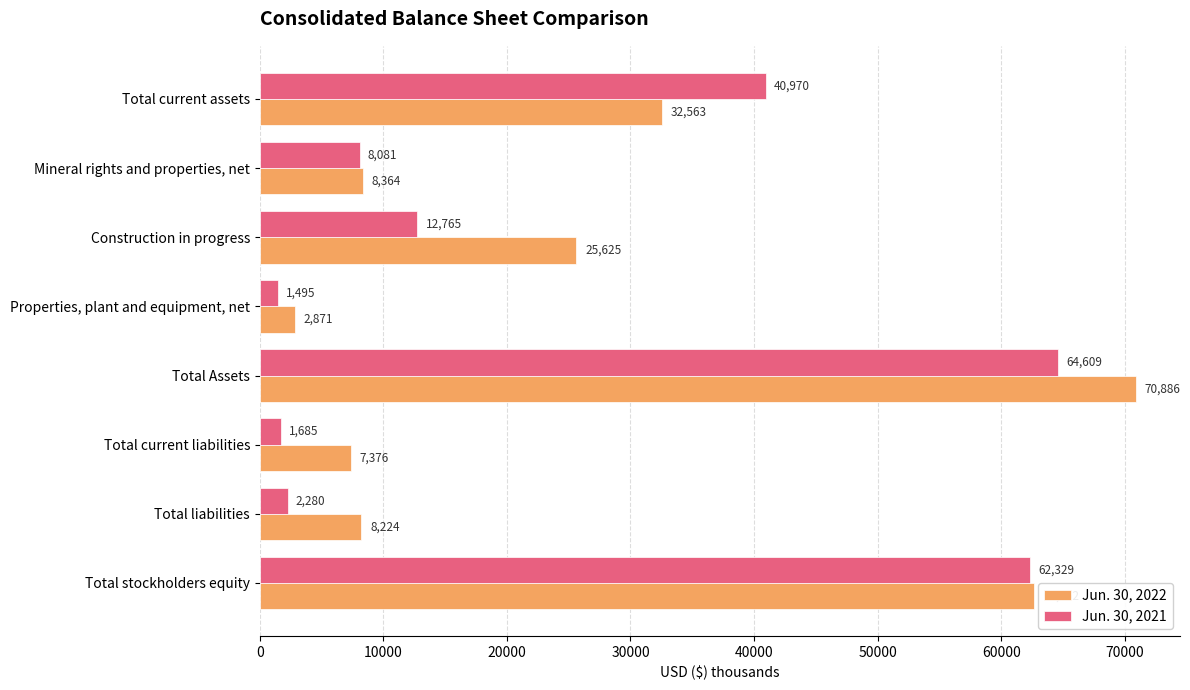

Is it true that Jun. 30, 2022 equals 2871 at Properties, plant and equipment, net?

True